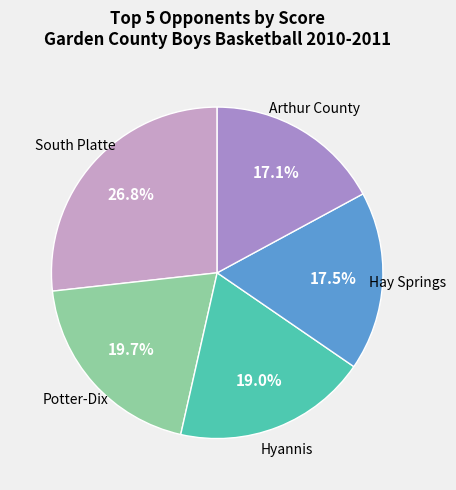

Does any single category account for the majority?

No